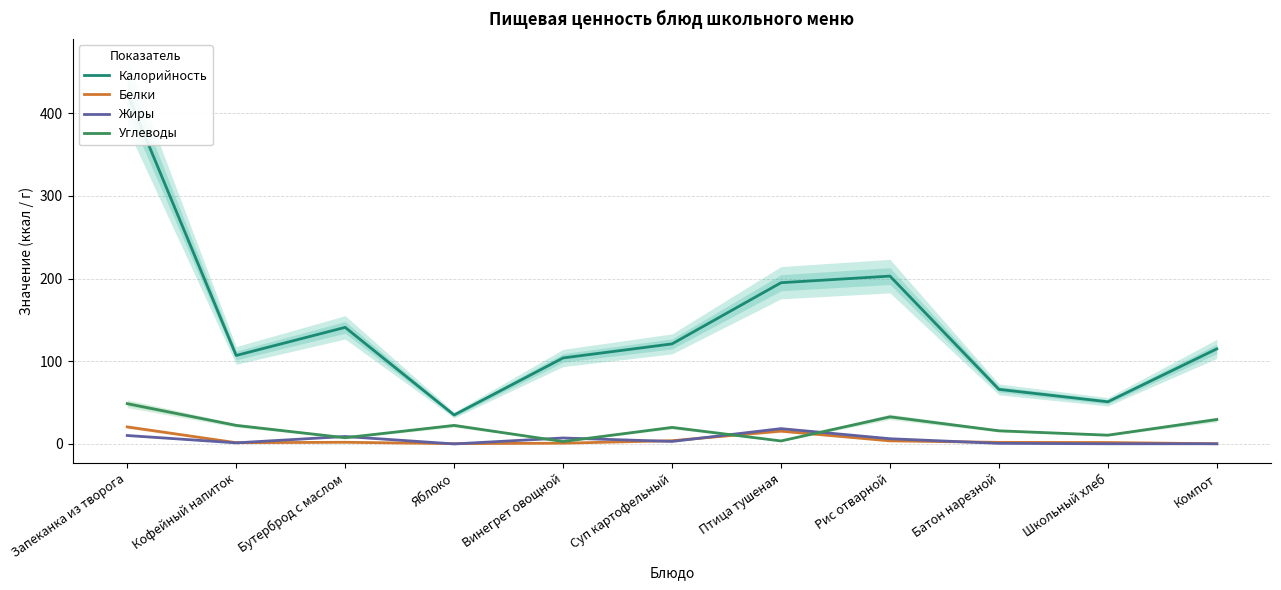

Rank the series at Яблоко from highest to lowest value.

Калорийность, Углеводы, Белки, Жиры